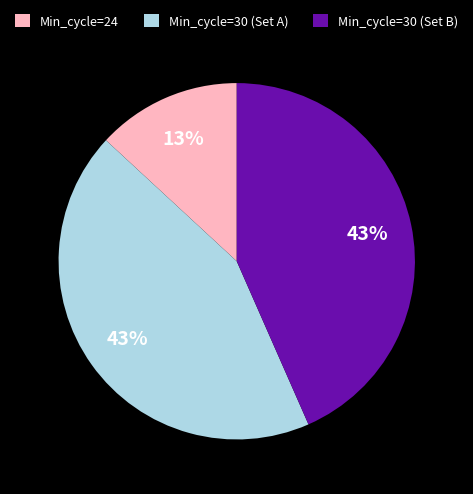

Approximately how many times larger is the value at Min_cycle=30 (Set A) compared to Min_cycle=24?

3.3